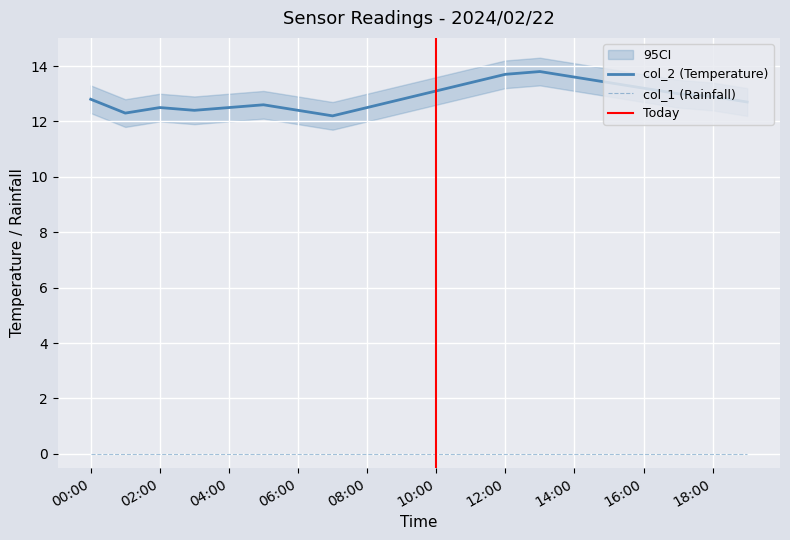

Is the value of col_1 (Rainfall) at 02:00 greater than the value of col_2 (Temperature) at 14:00?

No